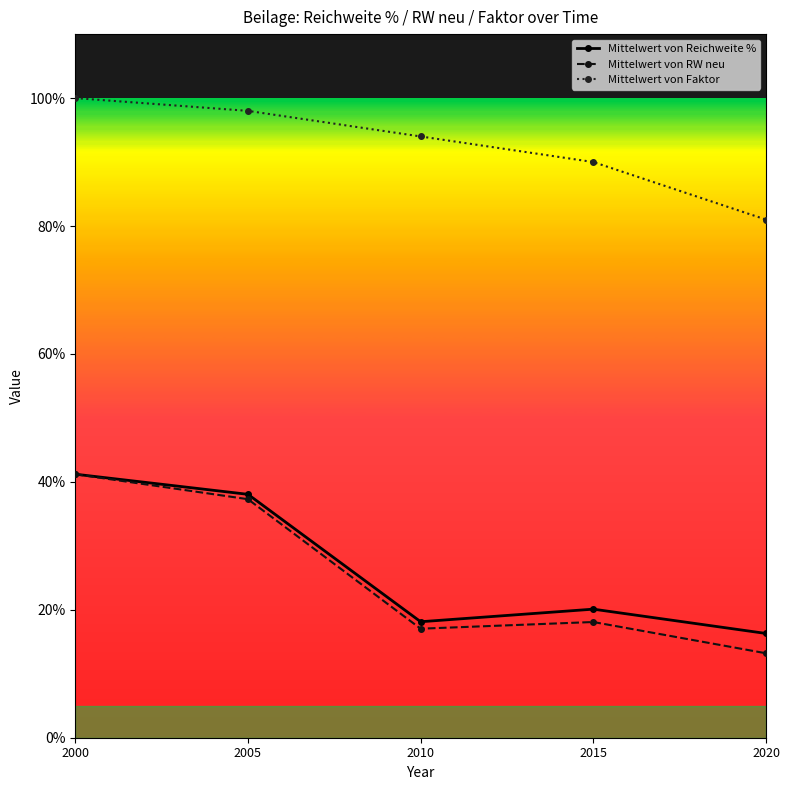

The Mittelwert von Faktor series shows 94.0 at 2010. True or false?

True